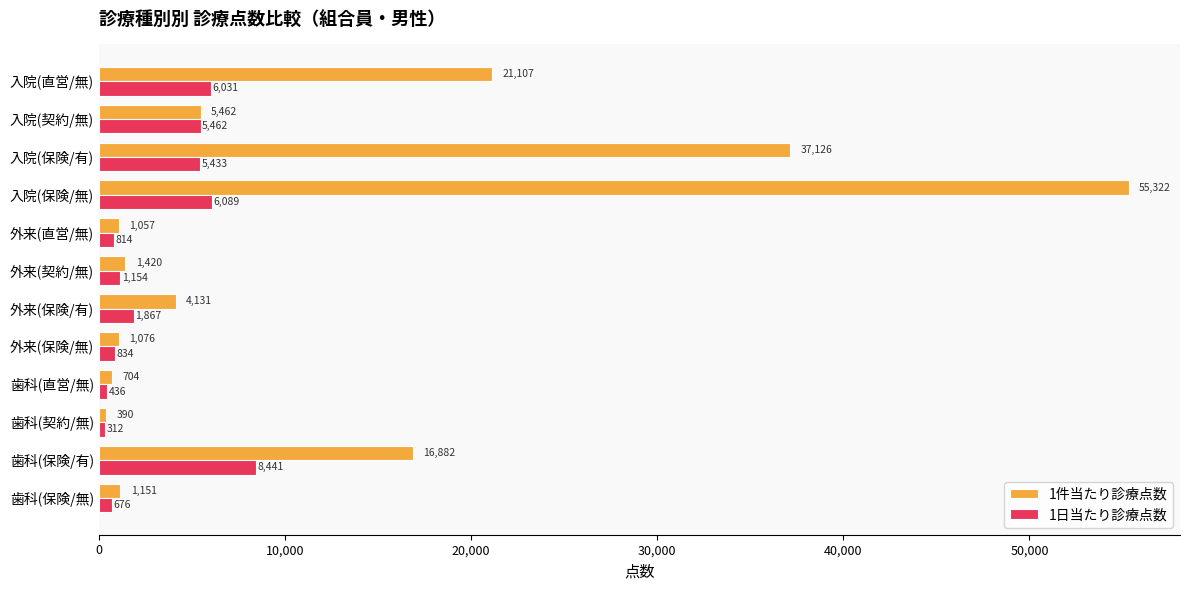

Is the value of 1日当たり診療点数 at 外来(保険/無) greater than the value of 1件当たり診療点数 at 歯科(保険/無)?

No